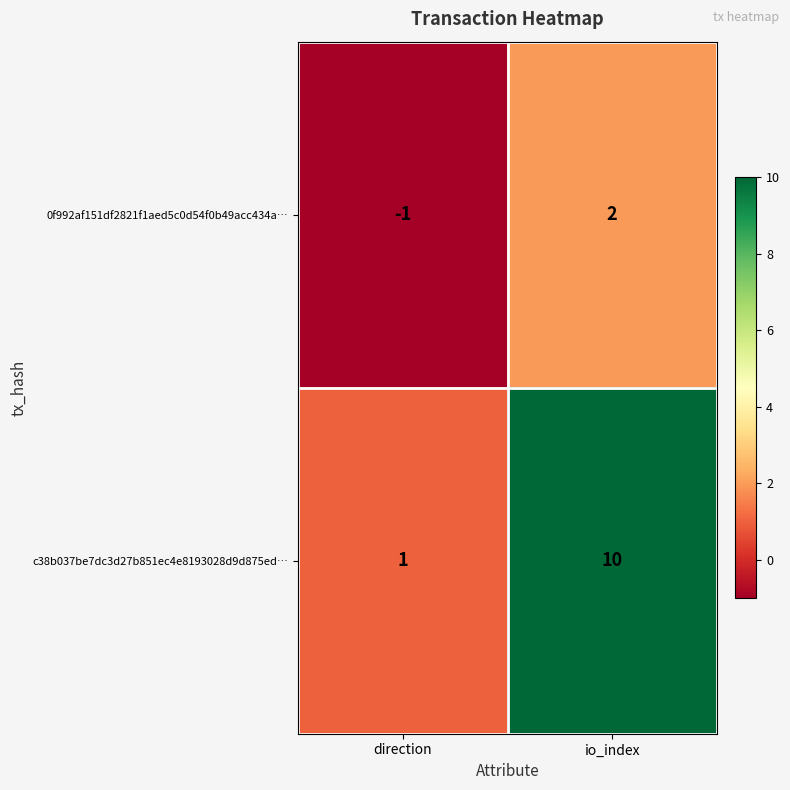

At how many categories does at least one series exceed 7?

1